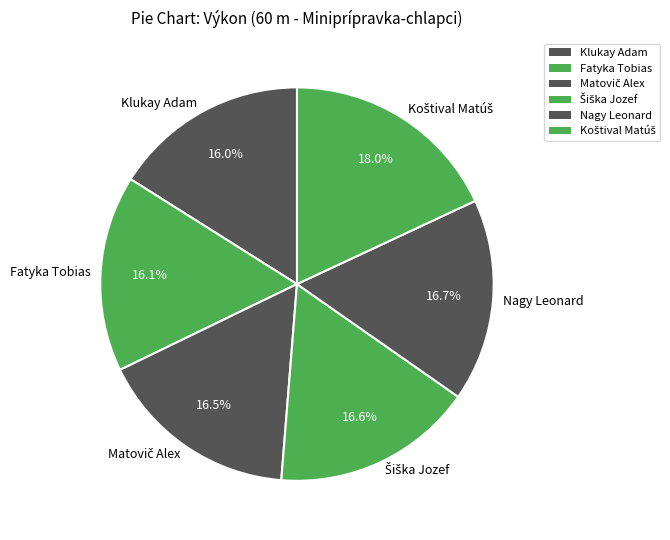

Does any single category account for the majority?

No